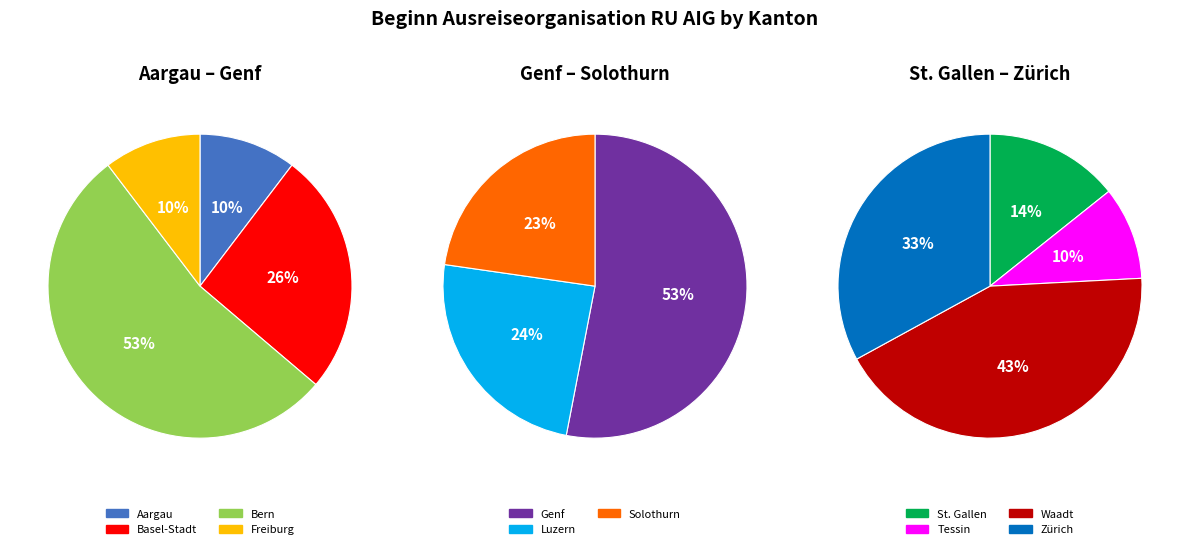

How many segments does this pie chart have?

11